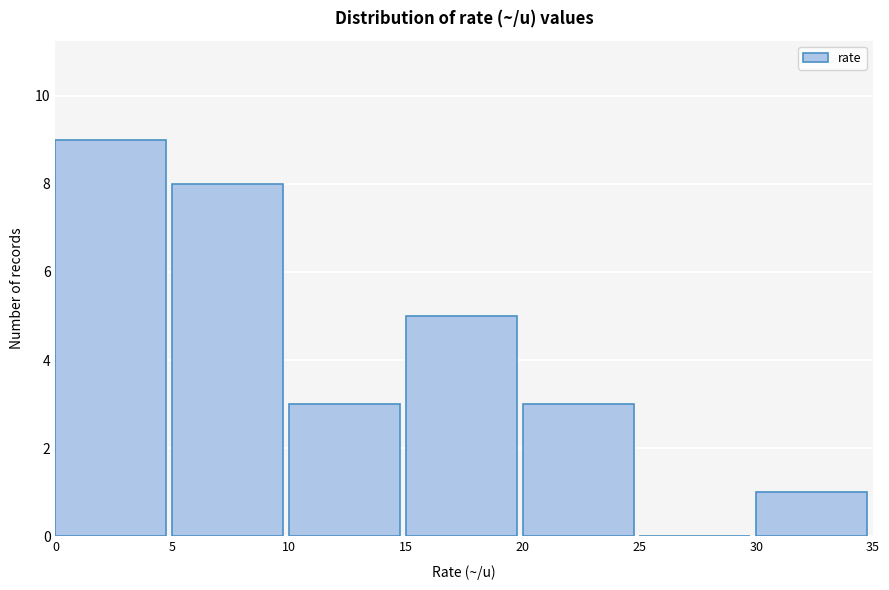

Reading left to right, list every bar in this chart as the range it spans on the x-axis followed by its height. The values are not printed on the chart, so give them approximately, as read against the axis.

0 to 5: 9
5 to 10: 8
10 to 15: 3
15 to 20: 5
20 to 25: 3
25 to 30: 0
30 to 35: 1